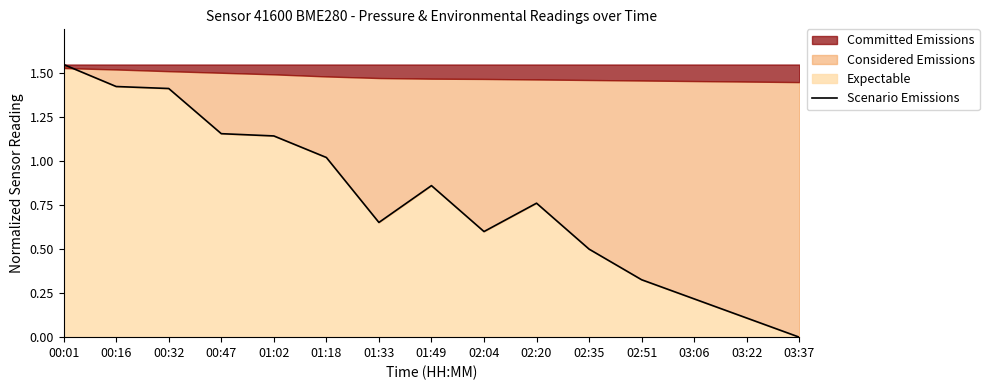

Reading left to right, extract all data points from this chart.

1.6	1.4	1.4	1.2	1.1	1.0	0.7	0.9	0.6	0.8	0.5	0.3	0.2	0.1	0.0